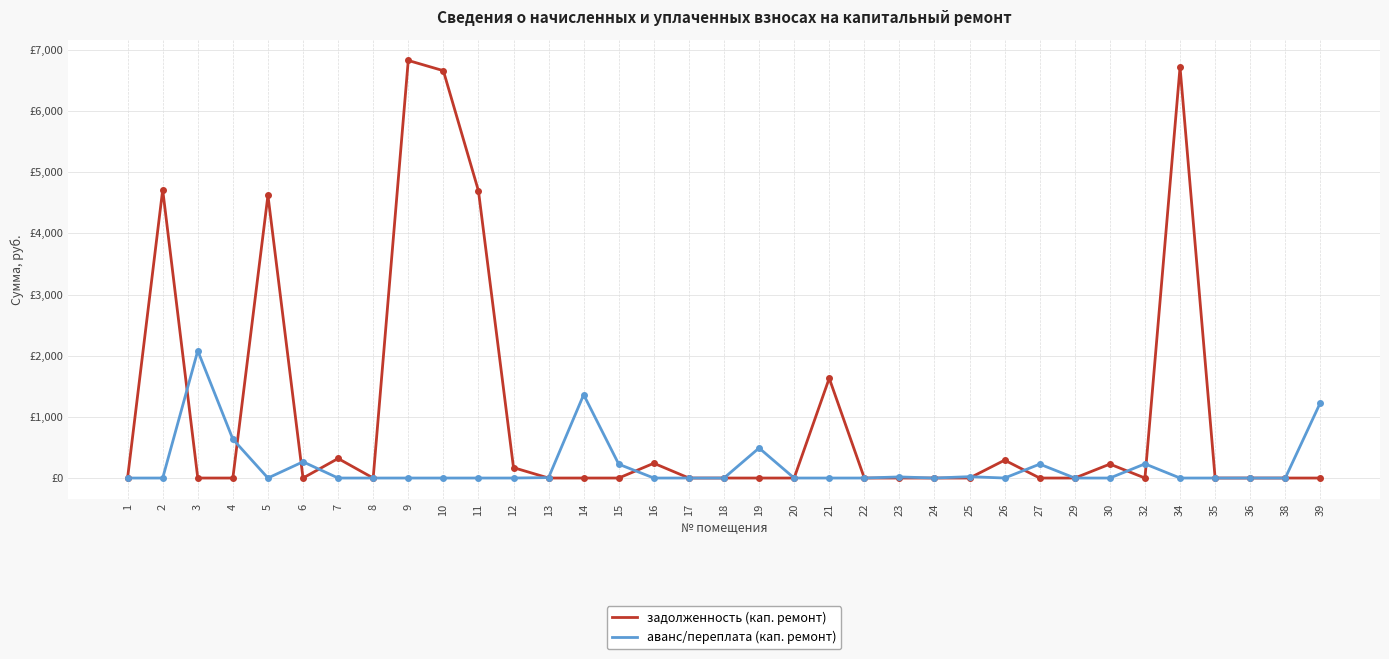

True or false: аванс/переплата (кап. ремонт) has more than 2 interior local peaks.

True